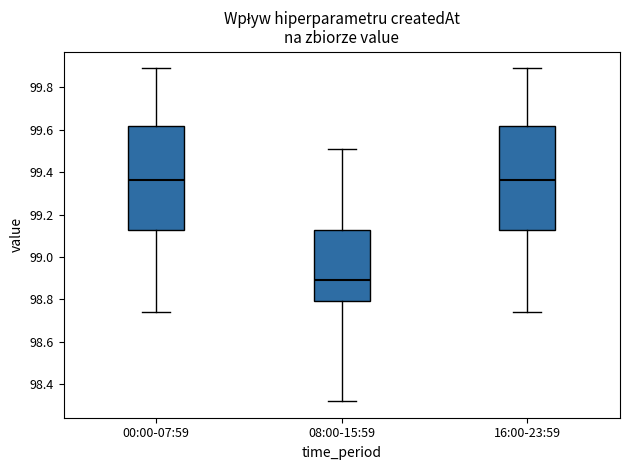

Reading left to right, transcribe this box plot: for each box, give where its median line is, the range the box spans, and where its two whiskers end, as read against the y-axis. The values are not printed on the chart, so give them approximately, as read against the axis.

00:00-07:59: median 99.36, box 99.12 to 99.62, whiskers 98.74 to 99.90
08:00-15:59: median 98.90, box 98.80 to 99.12, whiskers 98.32 to 99.52
16:00-23:59: median 99.36, box 99.12 to 99.62, whiskers 98.74 to 99.90